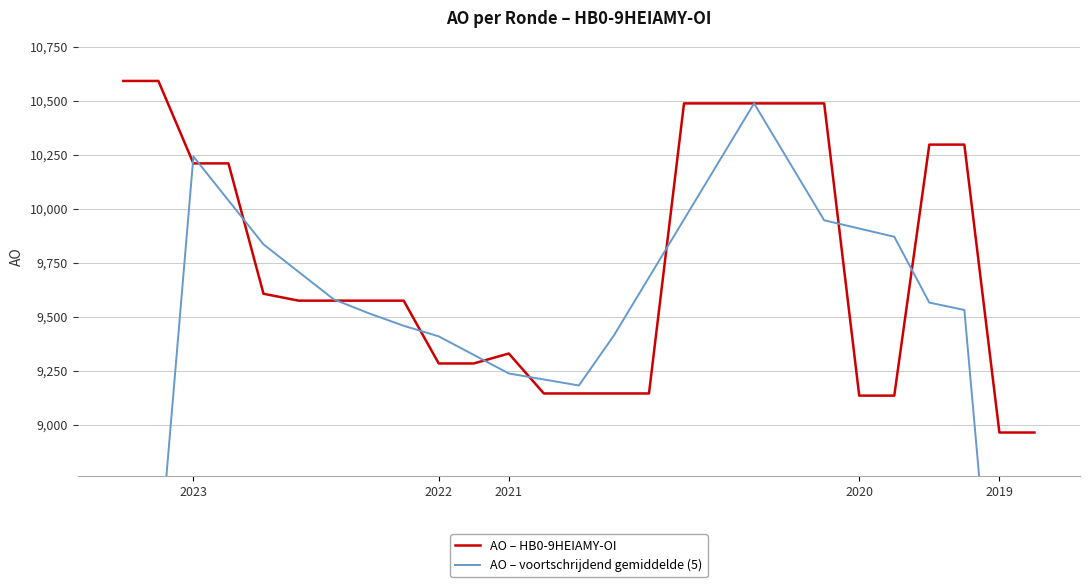

What is the maximum value for AO – HB0-9HEIAMY-OI?

10592